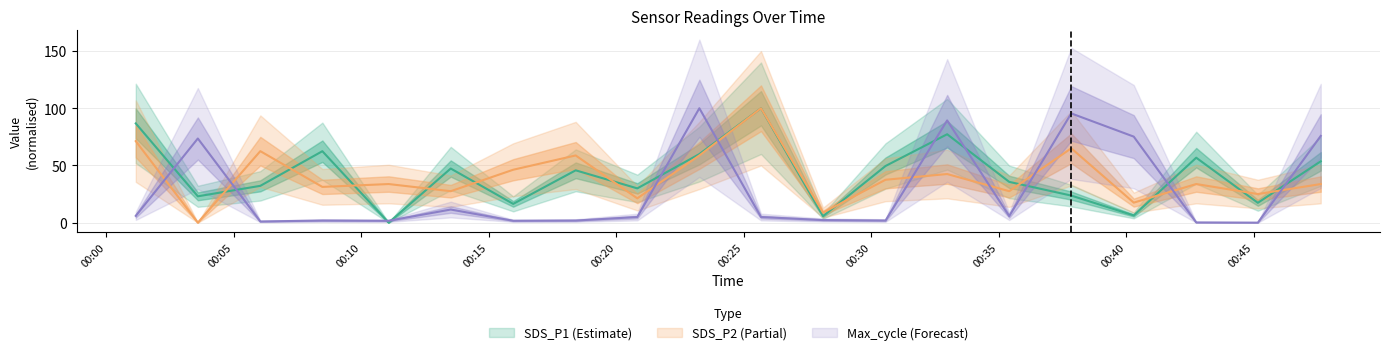

What is the approximate value of SDS_P2 at 2023/10/24 00:47:38?

33.8